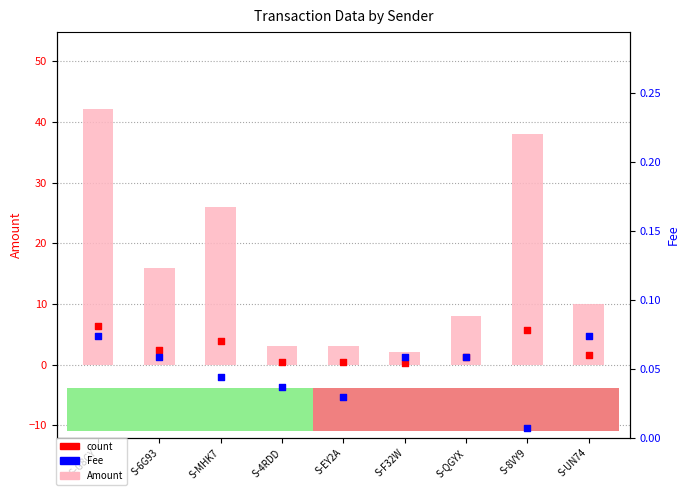

At which category is the sum across all series the highest?

S-G8GY